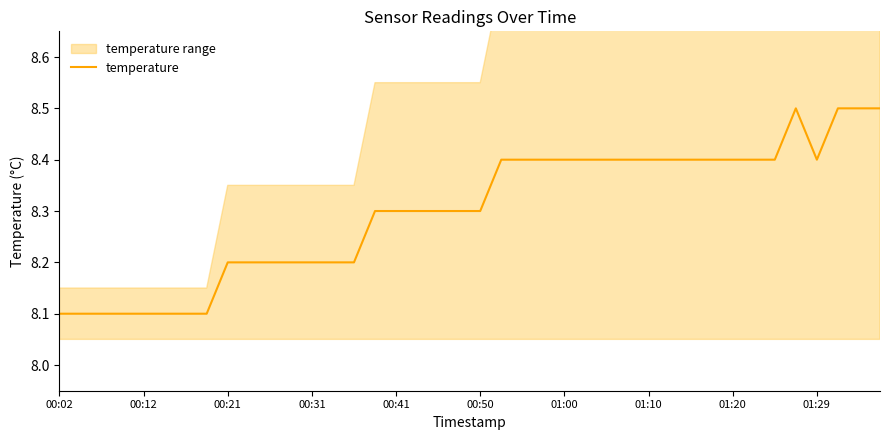

Is it true that temperature equals 8.1 at 00:02?

True